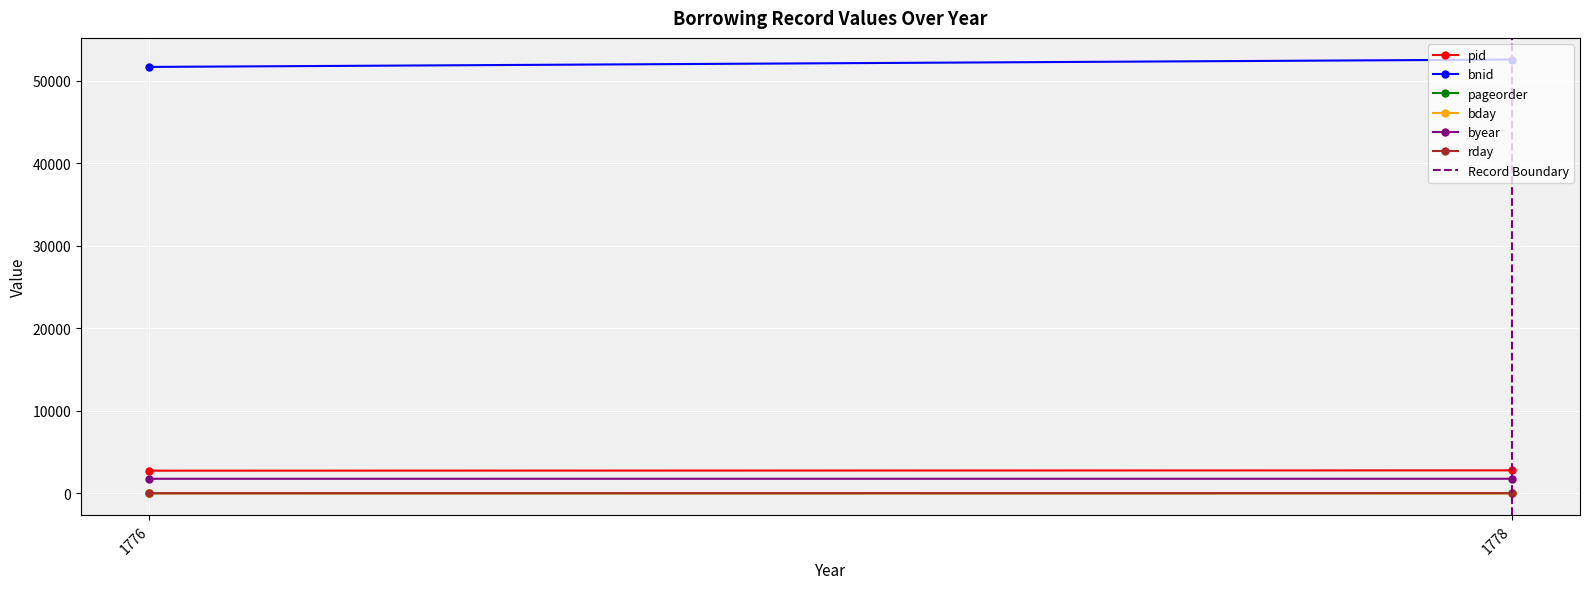

Count the pageorder values in the range 20 to 21.

2